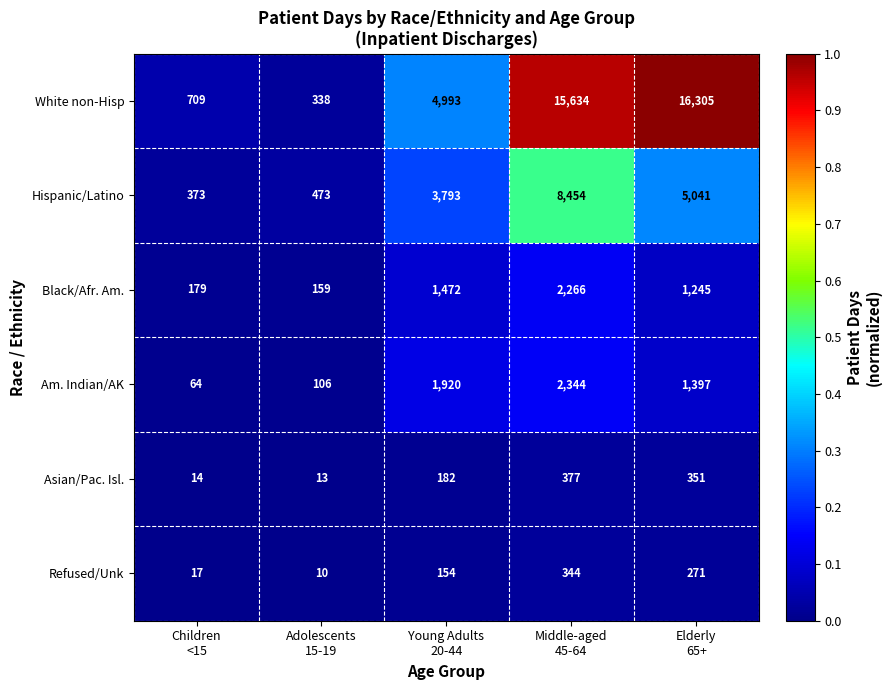

What is the difference between the maximum and minimum values in the Asian/Pac. Isl. series?

364